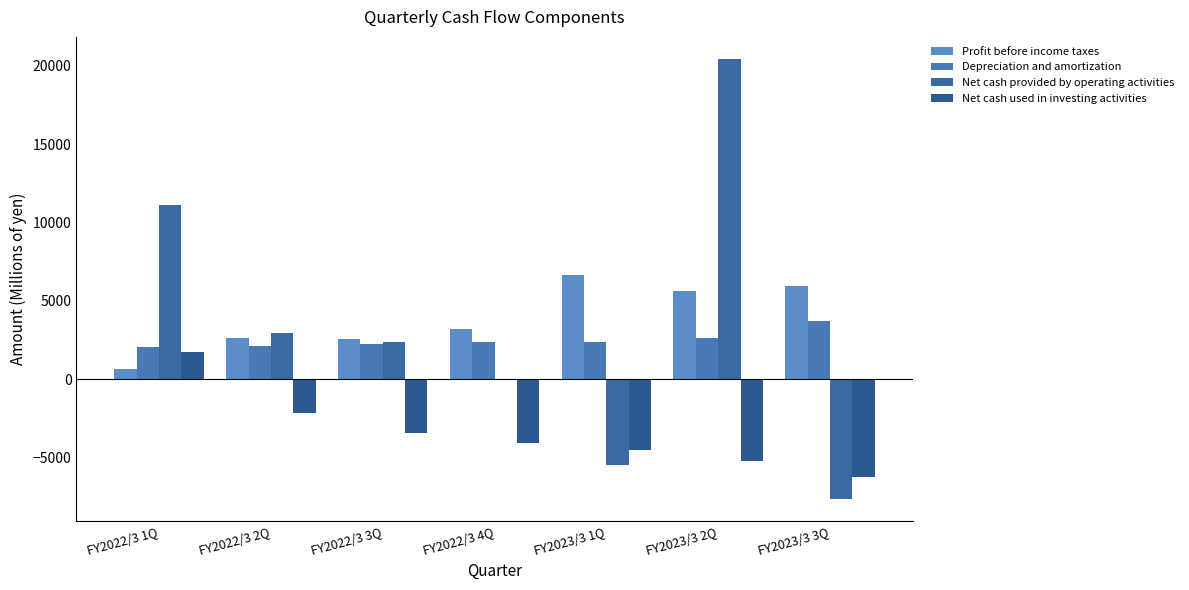

List the labels in order of Profit before income taxes value, largest first.

FY2023/3 1Q, FY2023/3 3Q, FY2023/3 2Q, FY2022/3 4Q, FY2022/3 2Q, FY2022/3 3Q, FY2022/3 1Q